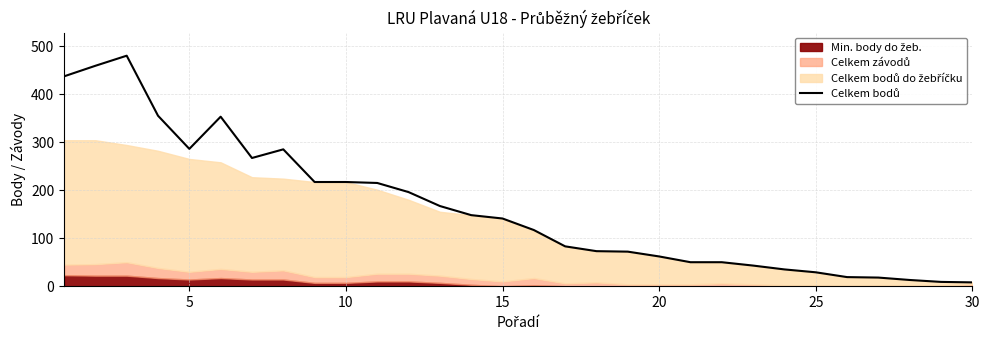

Is it true that the value at 26 is 24?

False